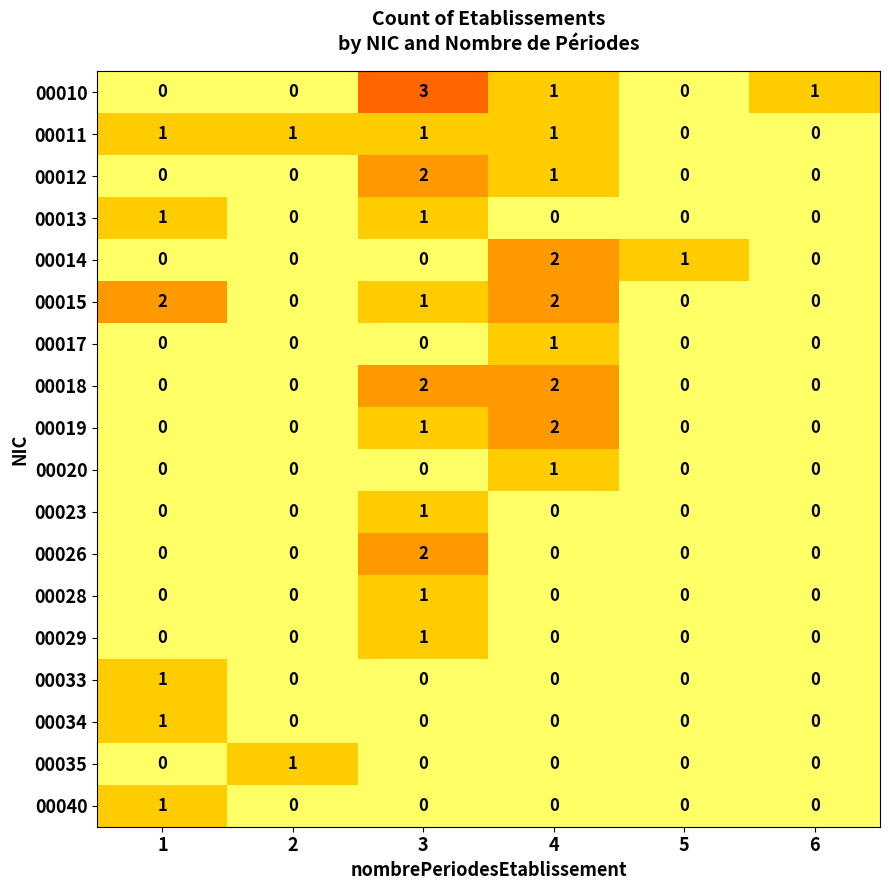

The value of 00018 at 1 is 0. True or false?

True